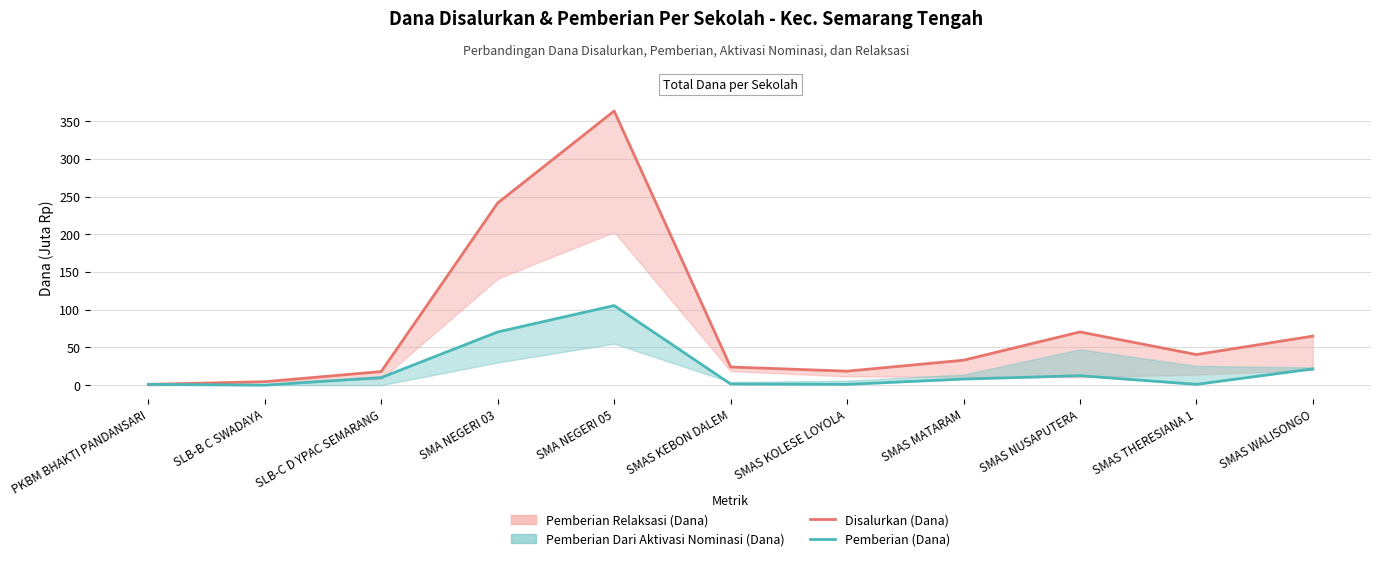

What is the average value of the Pemberian (Dana) series?

21.1